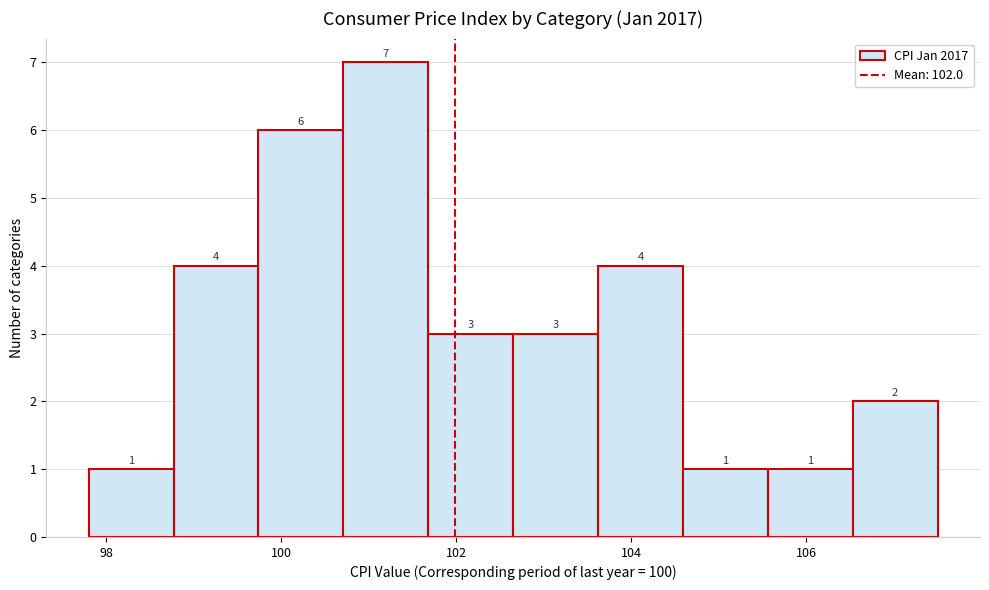

Reading left to right, list every bar in this chart as the range it spans on the x-axis followed by its height. The bar edges are not printed on the chart, so give them approximately, as read against the axis.

97.8 to 98.8: 1
98.8 to 99.8: 4
99.8 to 100.8: 6
100.8 to 101.6: 7
101.6 to 102.6: 3
102.6 to 103.6: 3
103.6 to 104.6: 4
104.6 to 105.6: 1
105.6 to 106.6: 1
106.6 to 107.6: 2